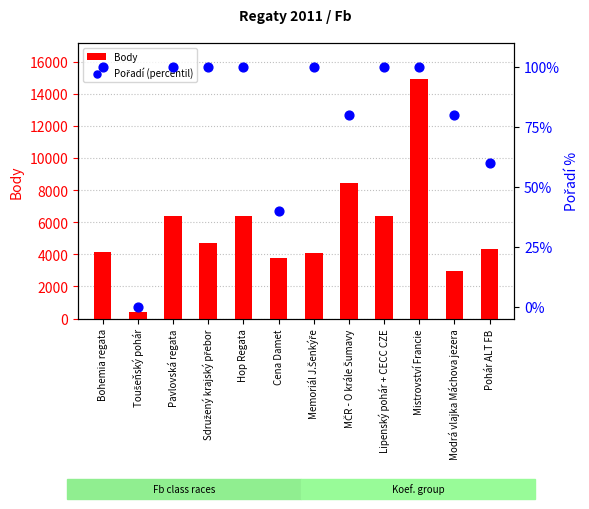

At which category is the sum across all series the highest?

Mistrovství Francie